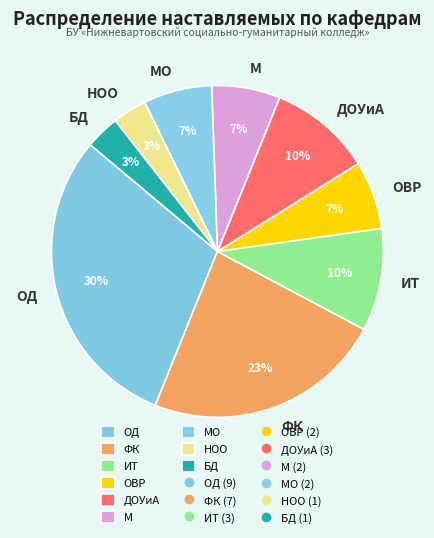

To the nearest percent, what is the difference between the ОД and МО slice percentages?

23%